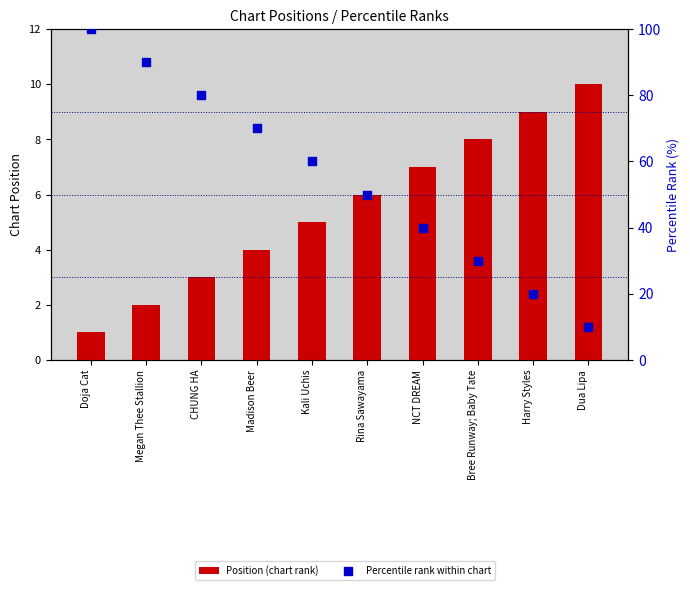

At which category is the sum across all series the highest?

Doja Cat